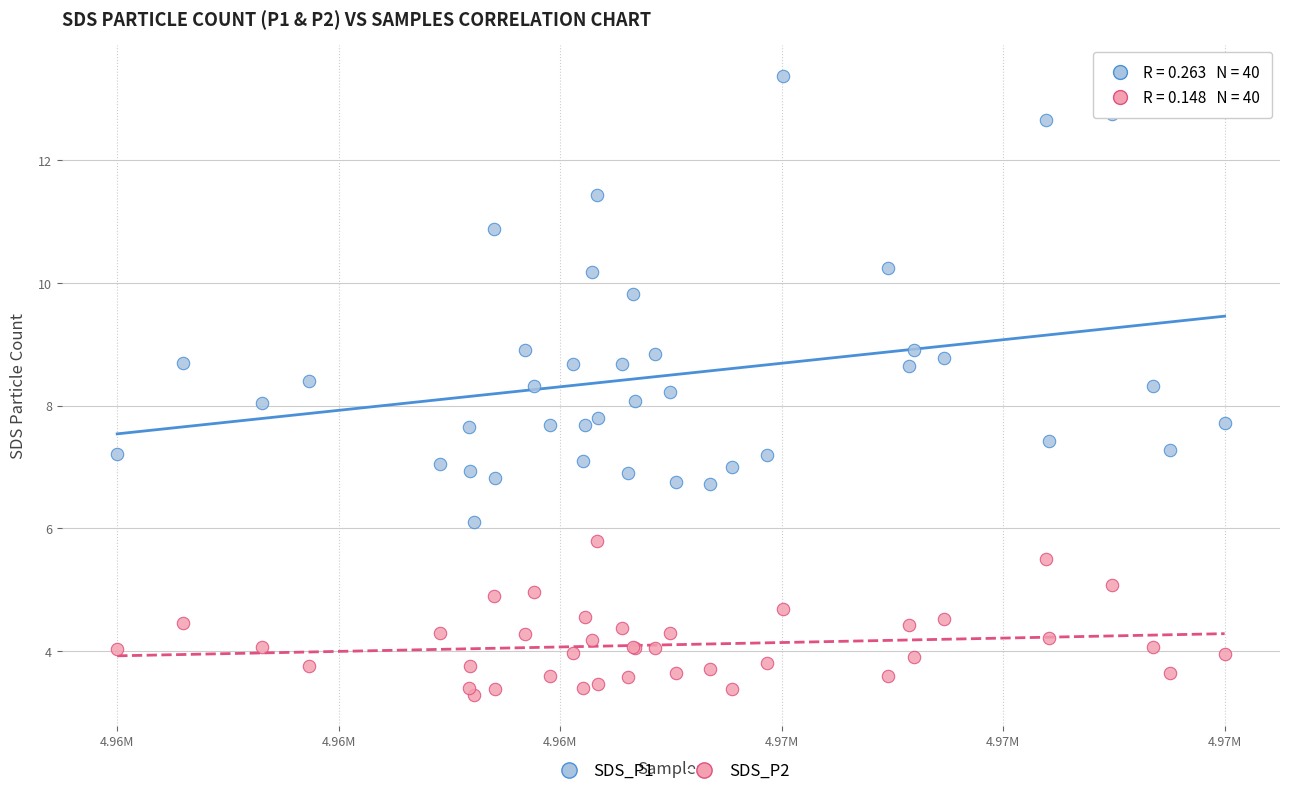

Which series reaches the minimum Y coordinate?

SDS_P2